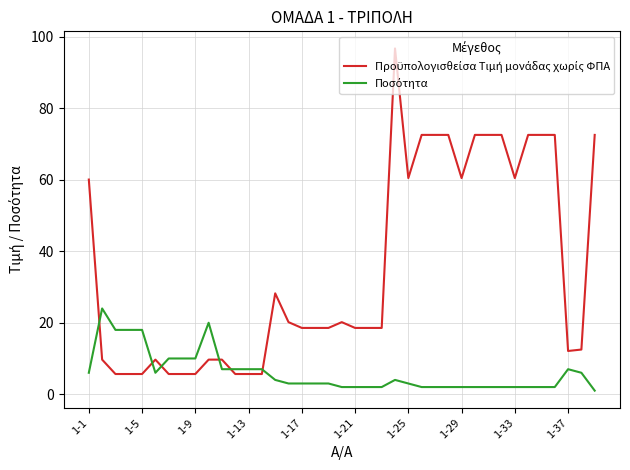

What is the maximum value shown in the chart?

96.8